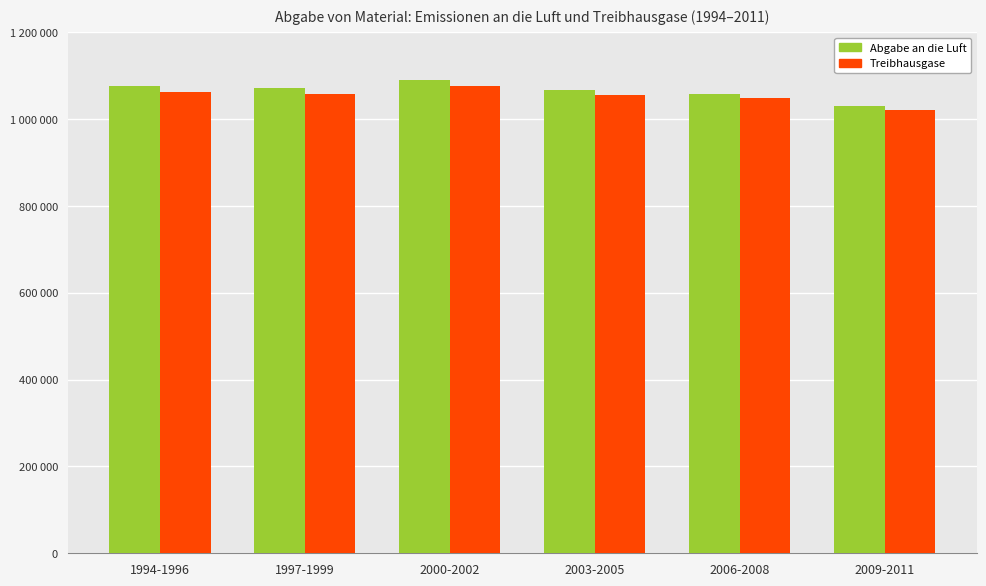

At which category is the sum across all series the highest?

2000-2002